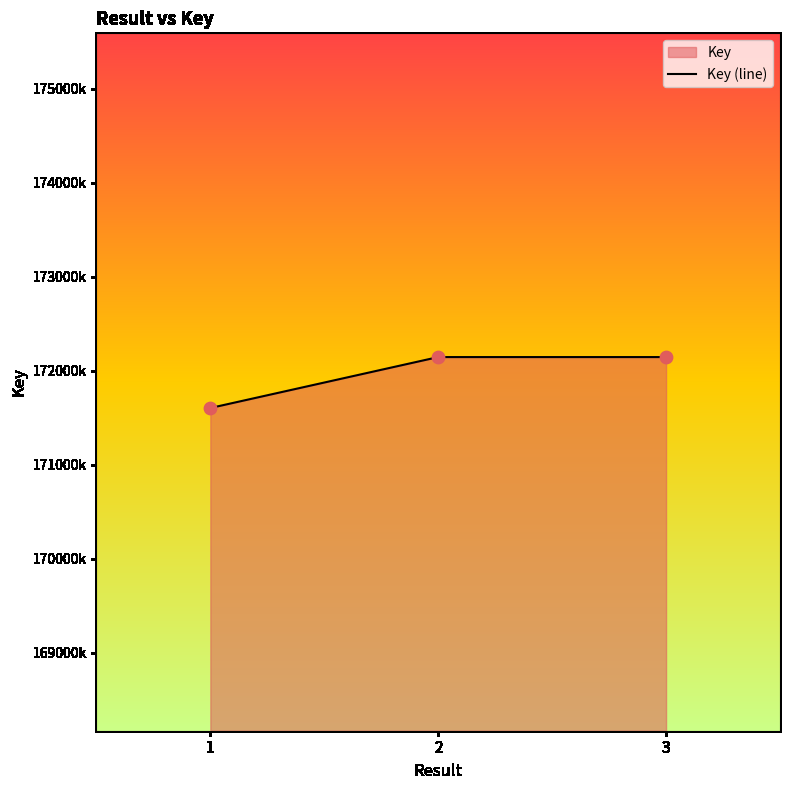

What is the ratio of the value at 1 to the value at 3?

1.0